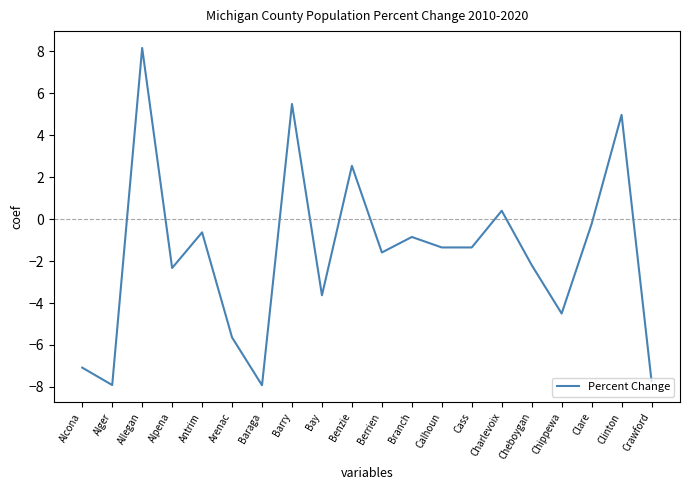

What position from the left is Cheboygan?

16